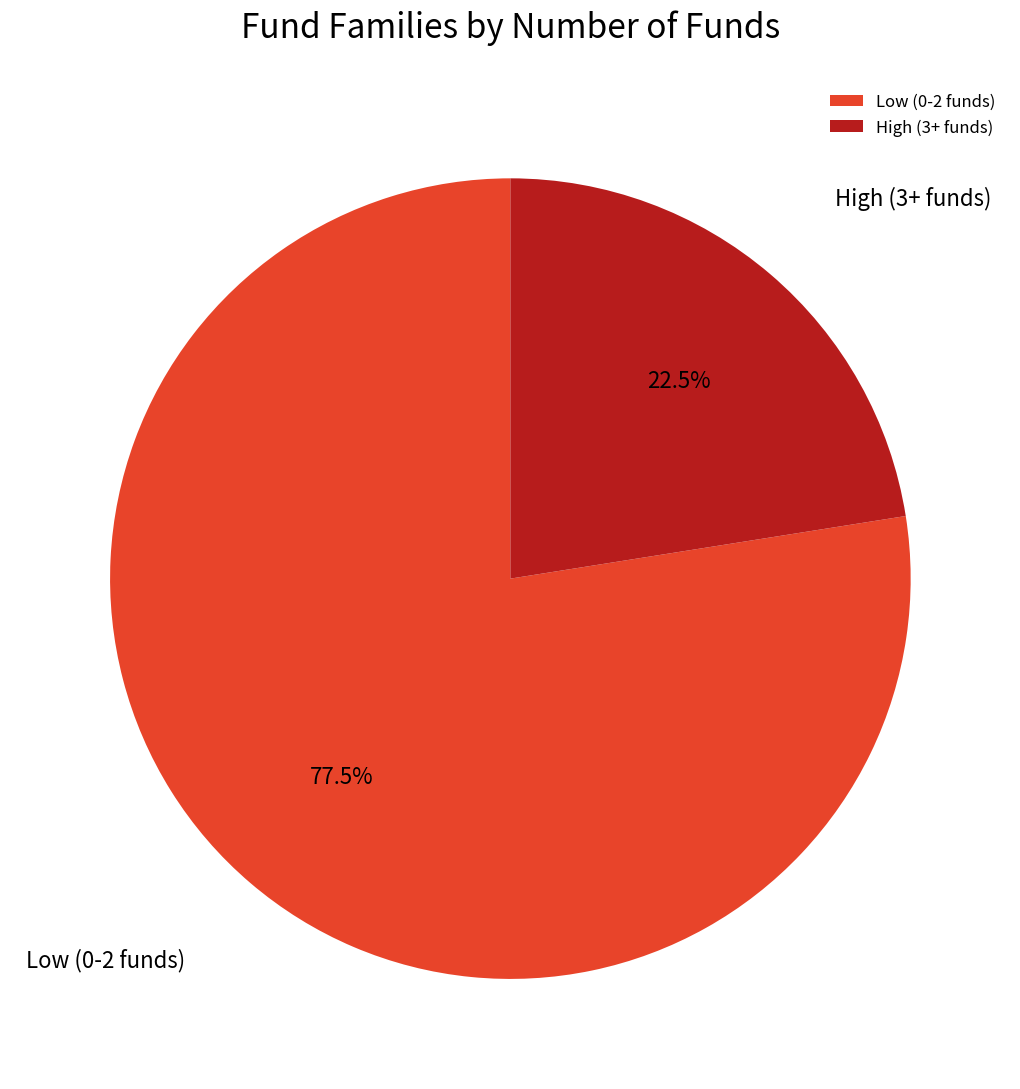

How many segments does this pie chart have?

2